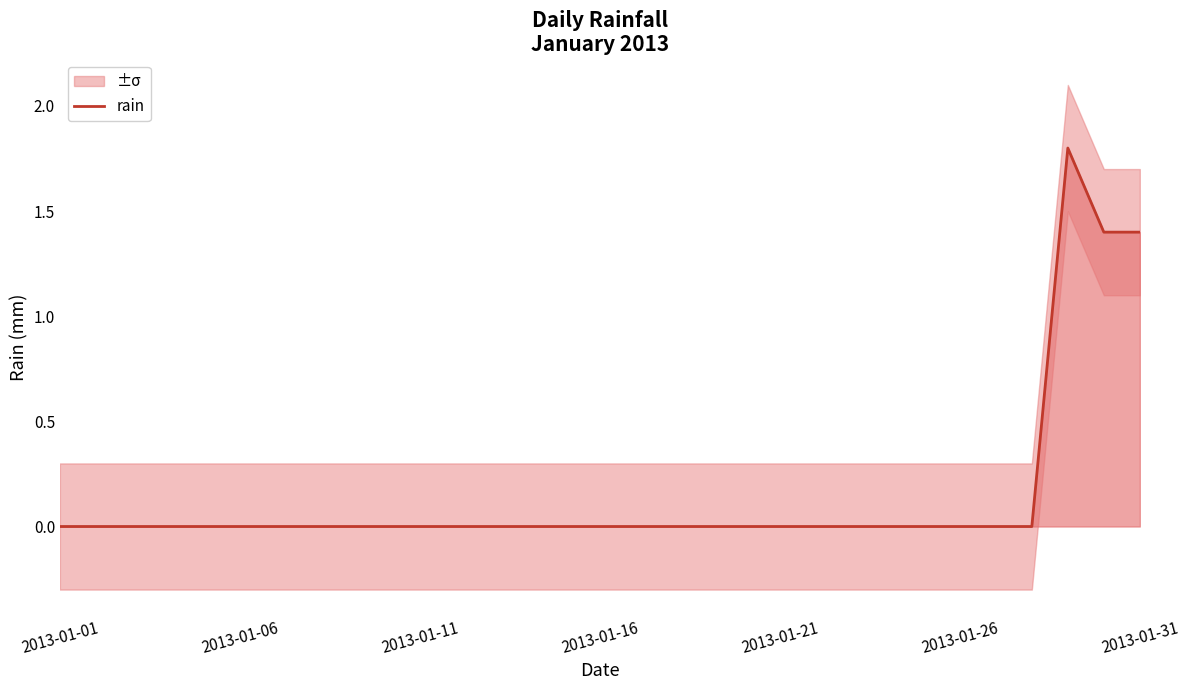

The rain series shows 1.4 at 2013-01-31. True or false?

True